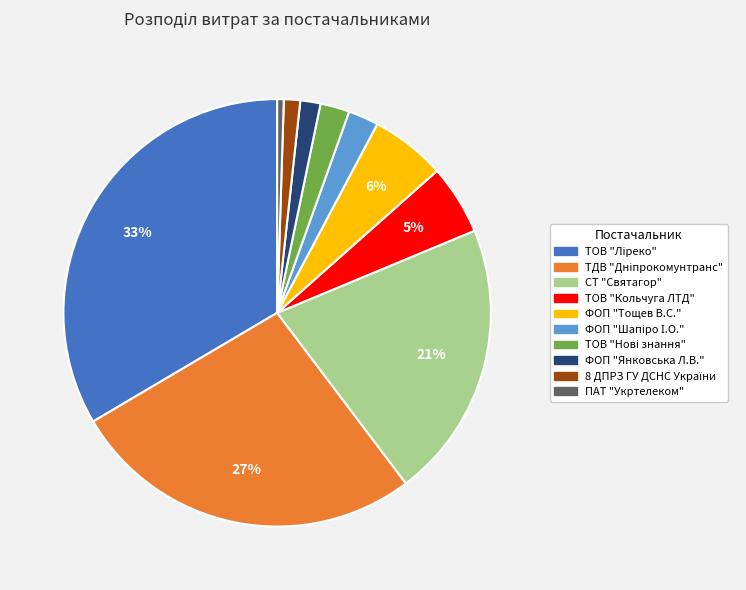

How many segments does this pie chart have?

10